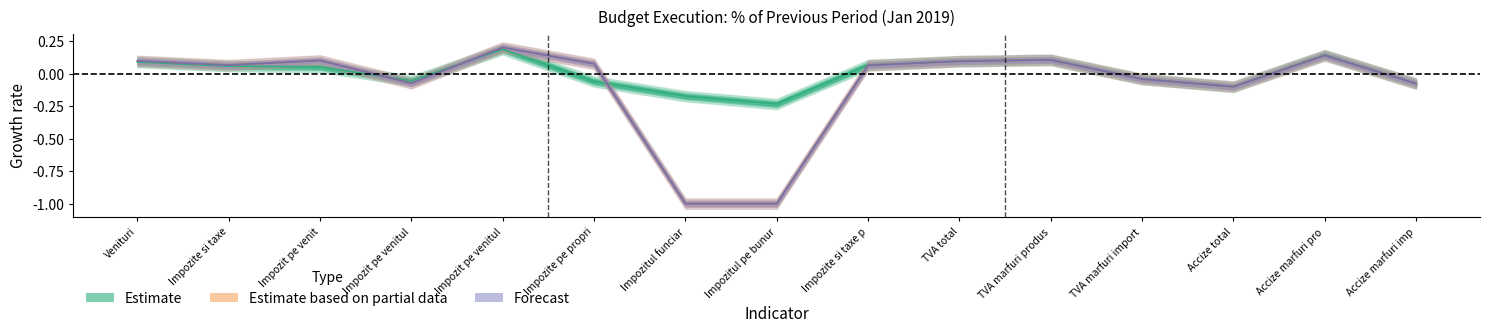

What is the approximate value of Estimate (BPN) at Impozite si taxe?

0.1